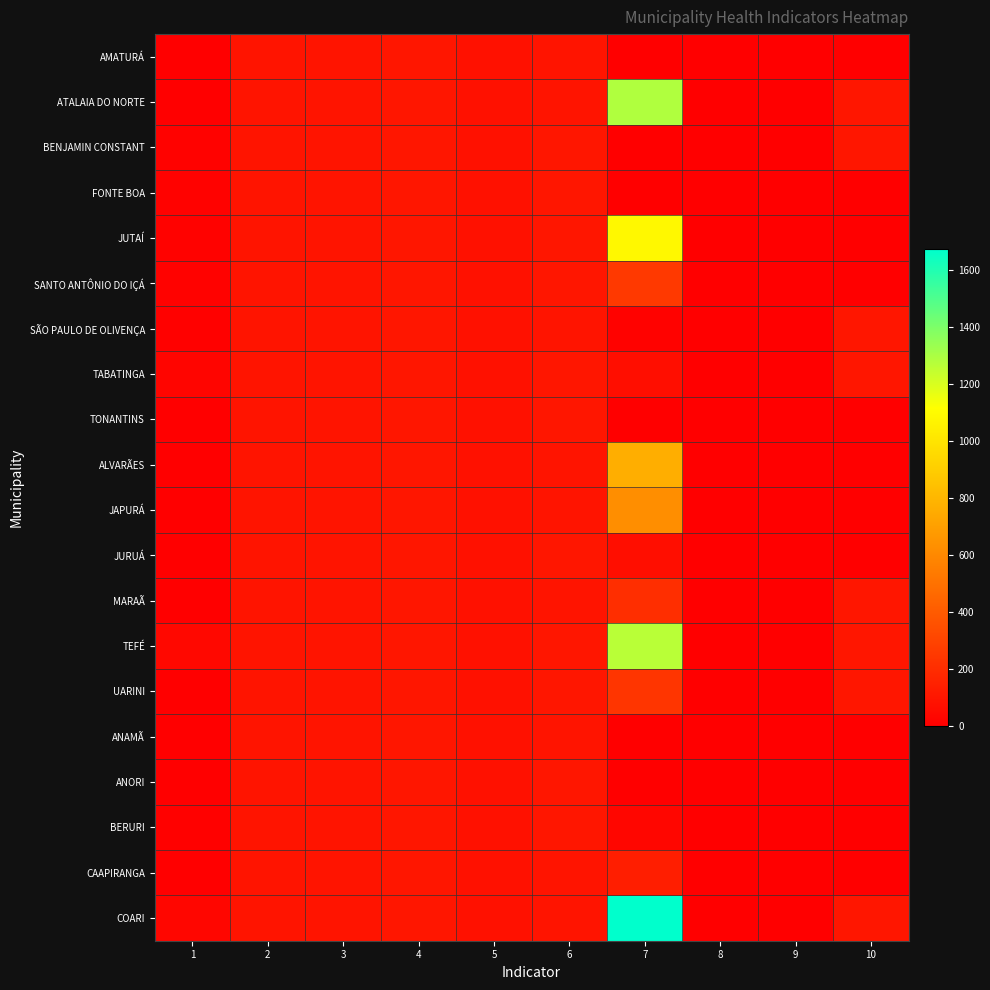

Which series has the widest spread of values?

COARI